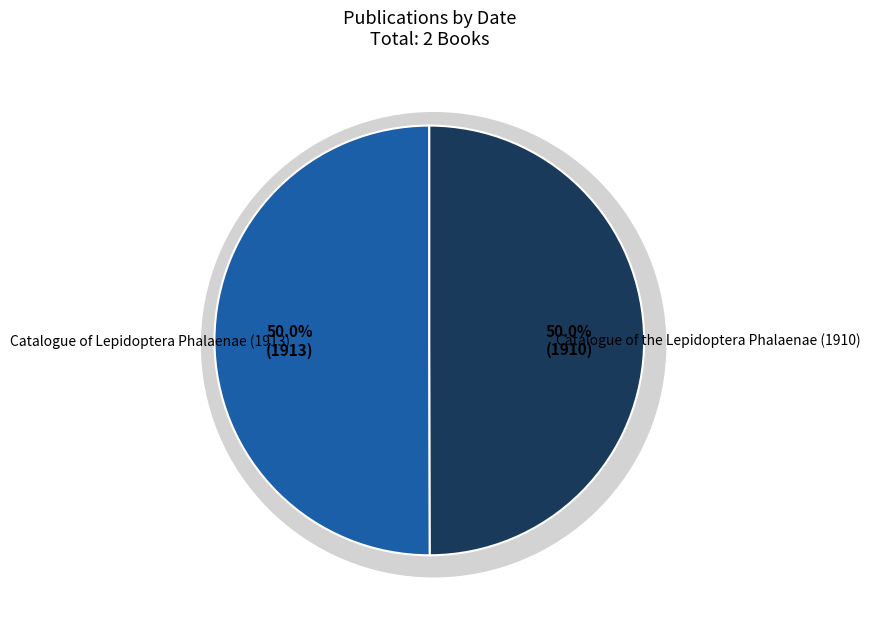

Count the number of slices in the pie.

2